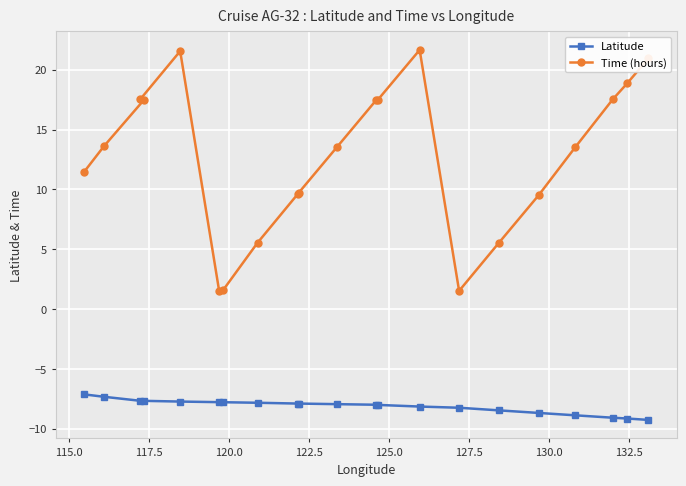

Which series has the largest range (max minus min)?

Time (hours)